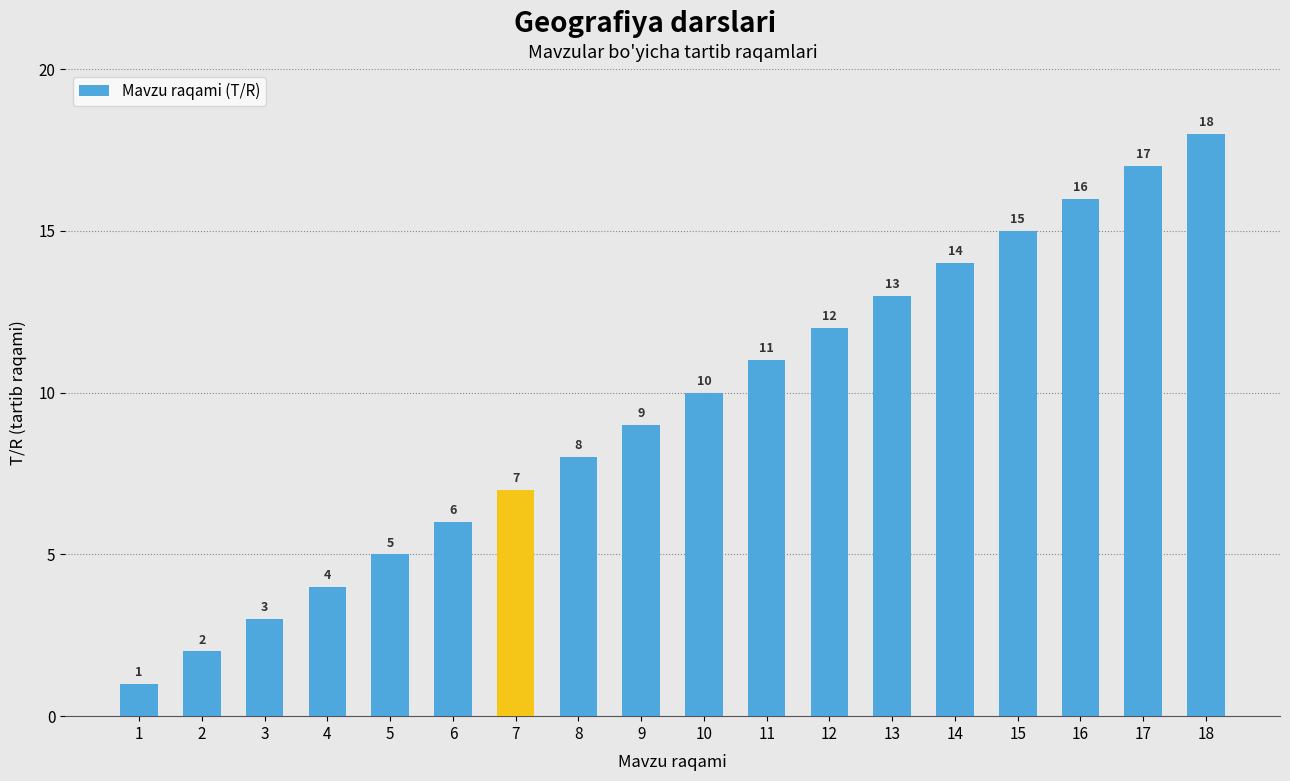

Between 14 and 2, which is larger?

14